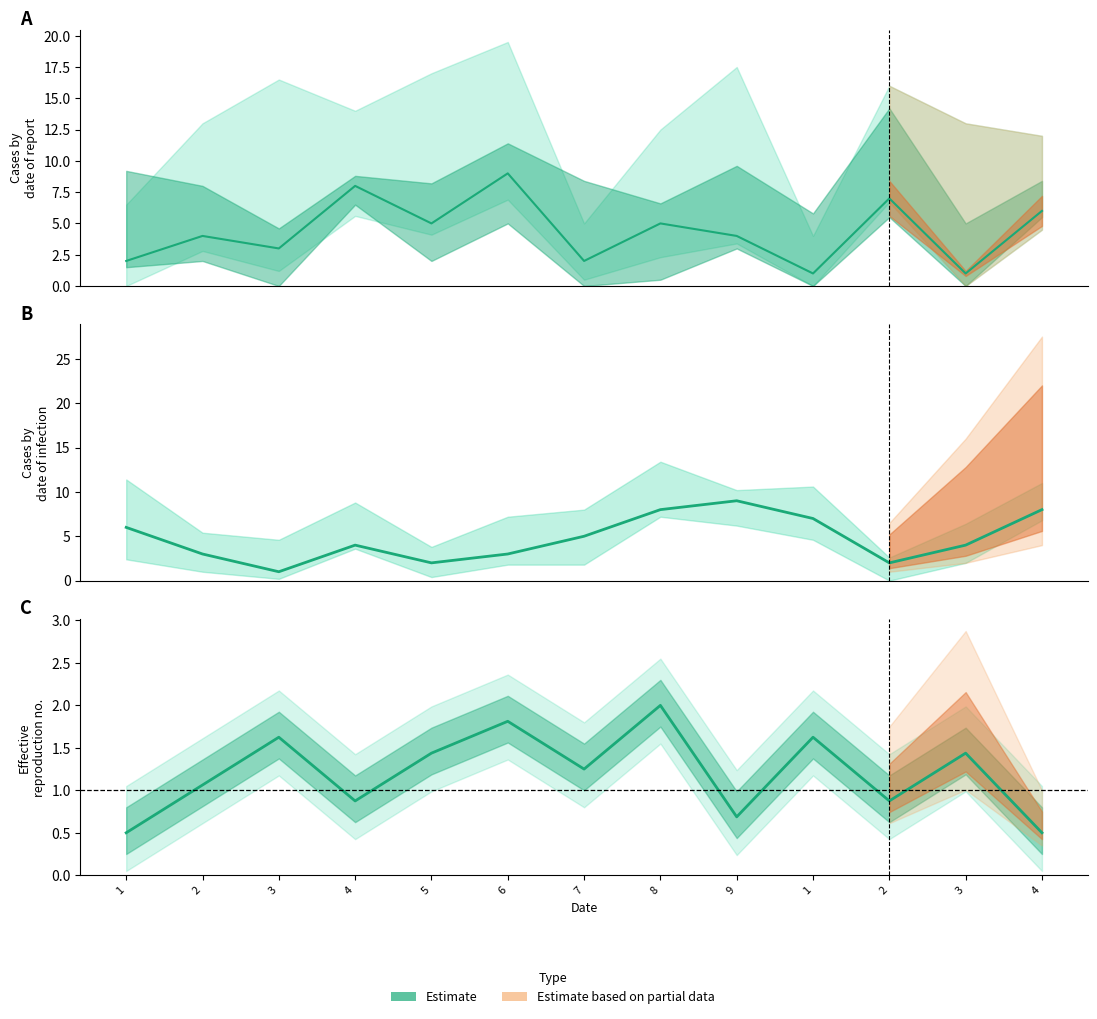

Between 9 and 4, which is larger?

4